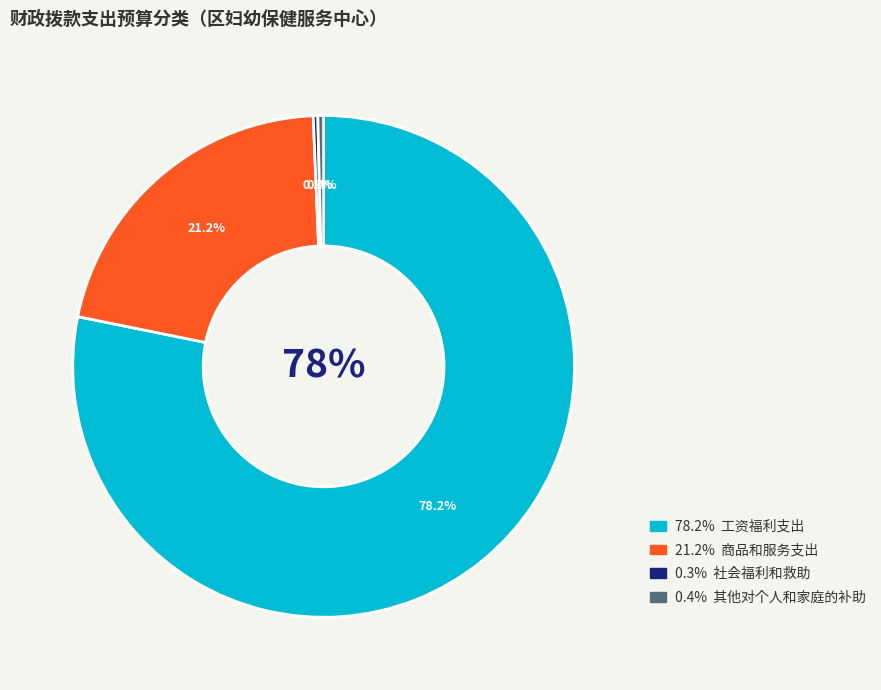

Which slice is the smallest?

社会福利和救助